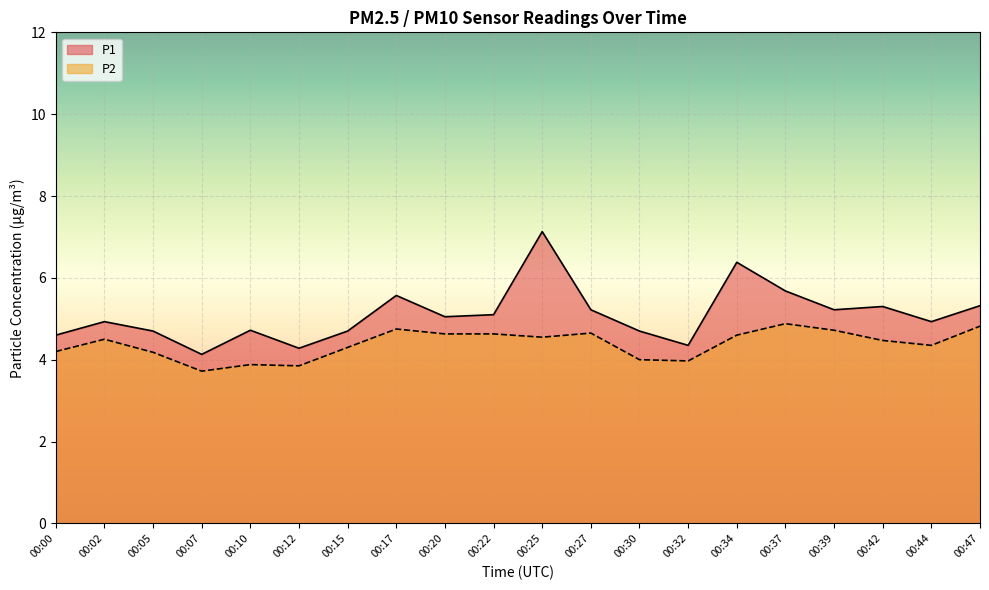

True or false: P2 has more than 1 points higher than both neighbors.

True